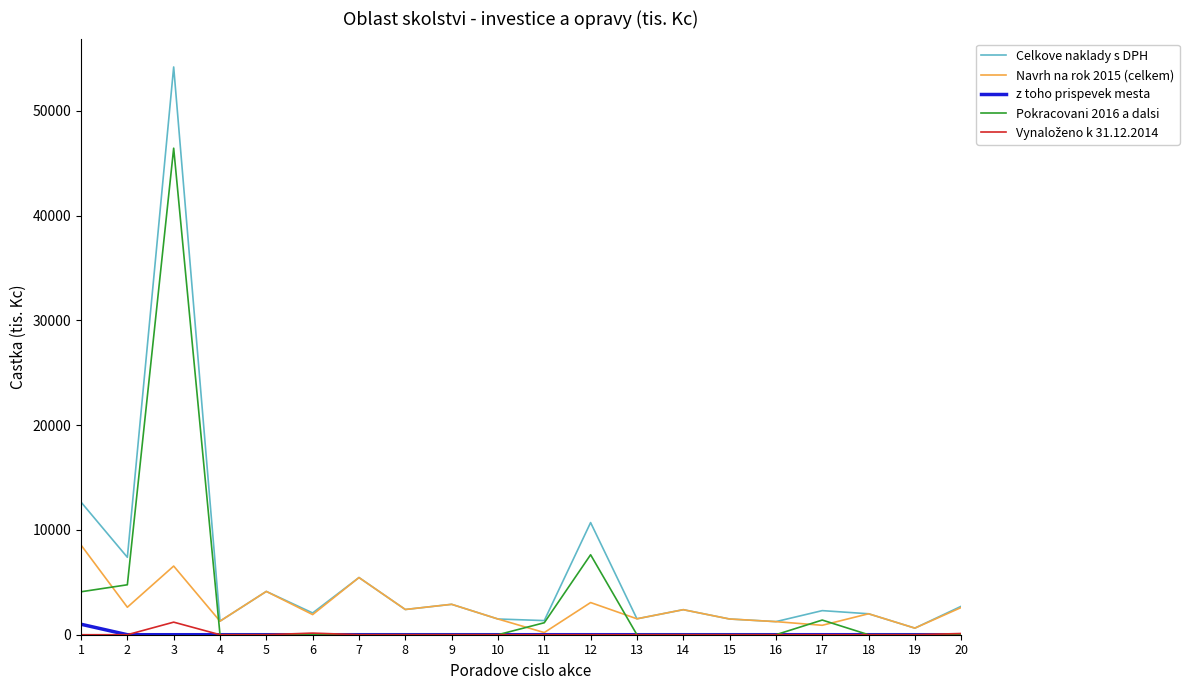

Which series has the widest spread of values?

Celkove naklady s DPH